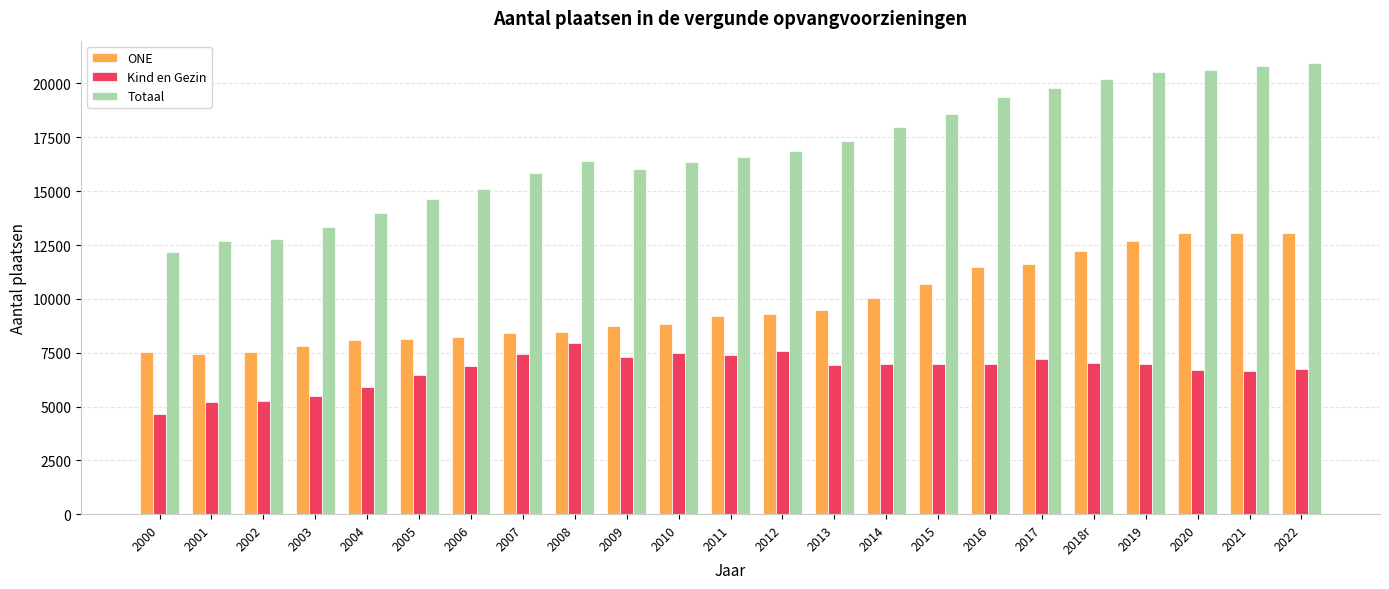

Between 2004 and 2021, which series saw the biggest shift?

Totaal